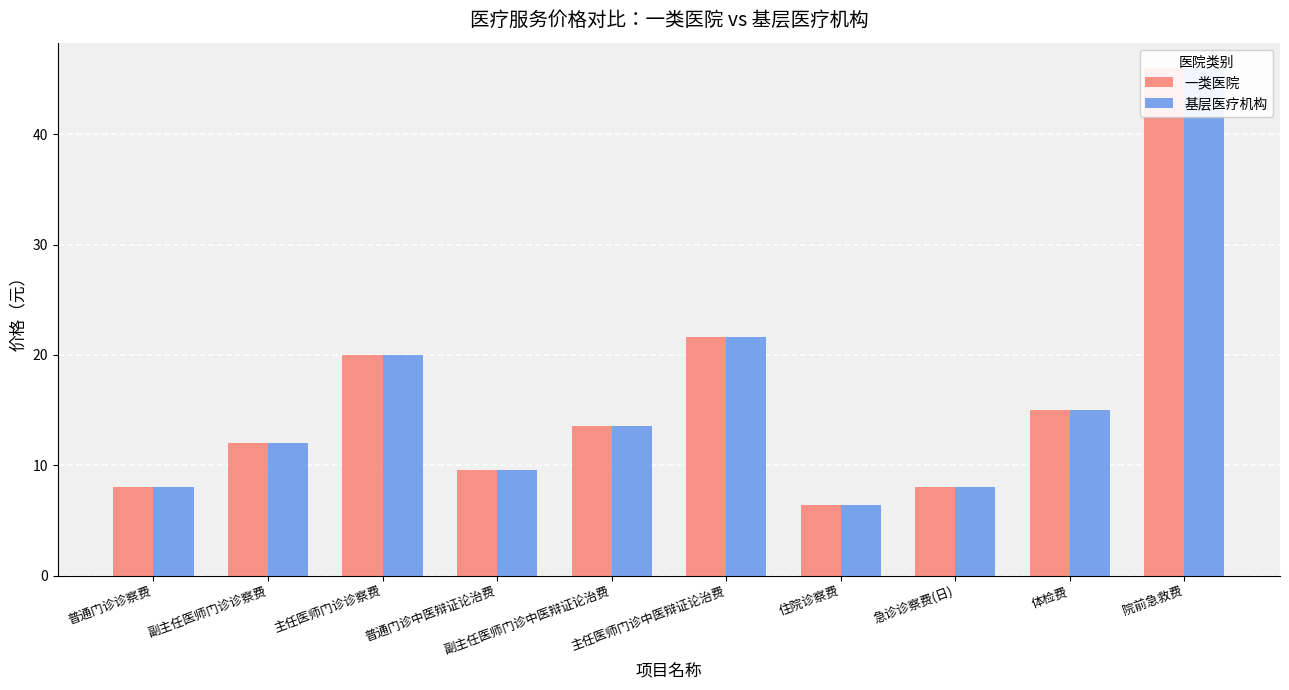

Rank the categories by 一类医院 value from lowest to highest.

住院诊察费, 普通门诊诊察费, 急诊诊察费(日), 普通门诊中医辩证论治费, 副主任医师门诊诊察费, 副主任医师门诊中医辩证论治费, 体检费, 主任医师门诊诊察费, 主任医师门诊中医辩证论治费, 院前急救费